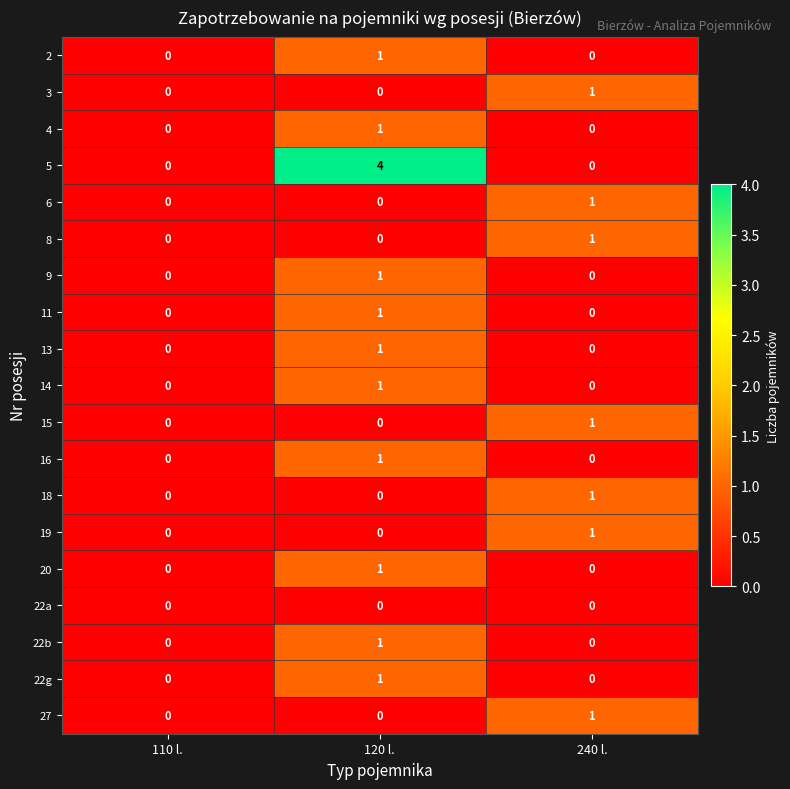

What is the total value across all series at 240 l.?

7